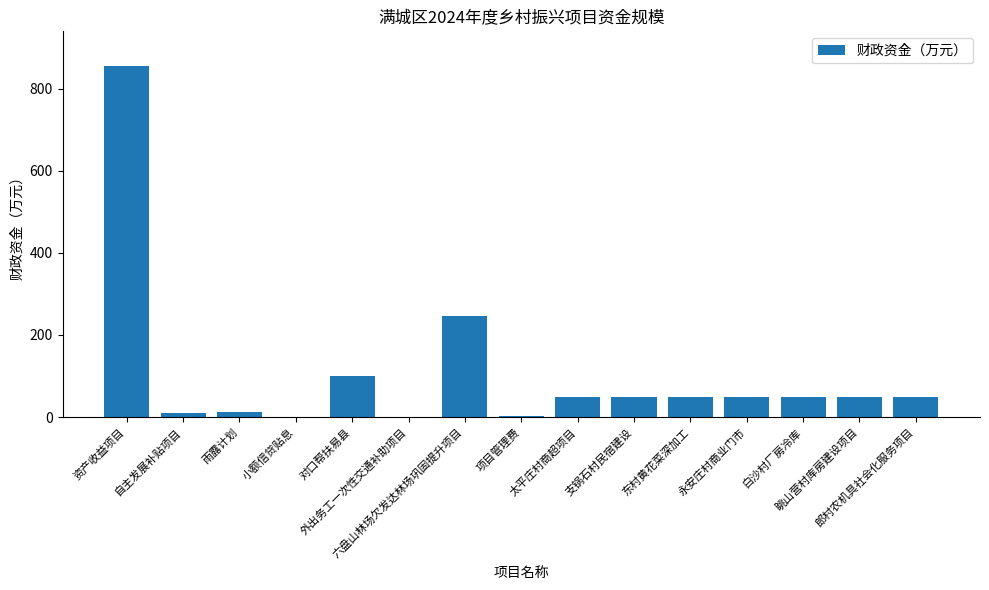

What is the sum of all values?

1576.1